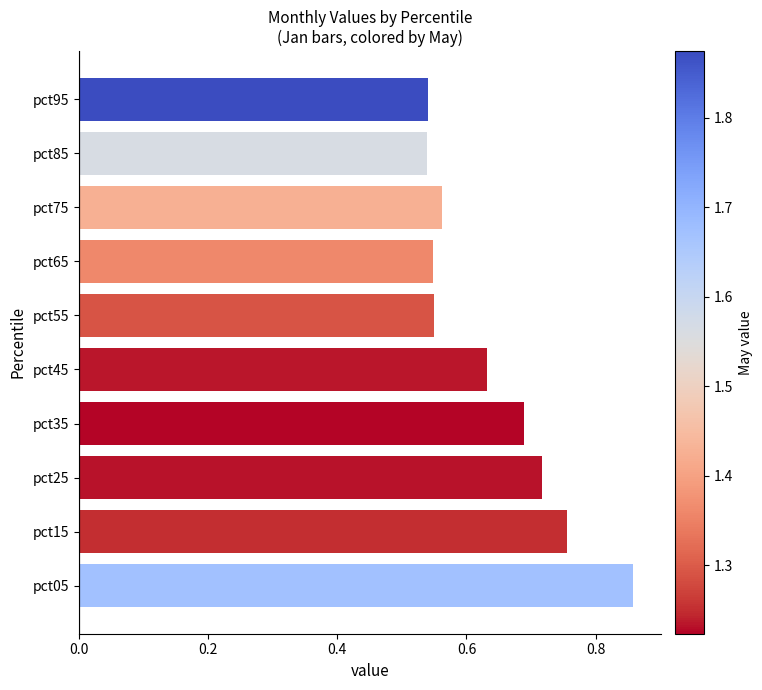

Count the values in the range 0 to 1.

10